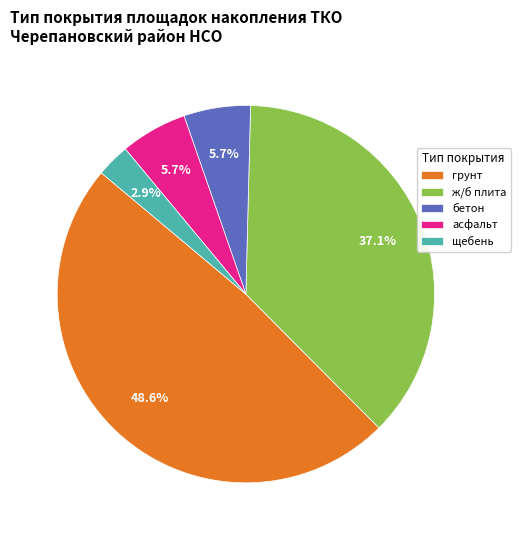

Which category has the biggest portion of the pie?

грунт